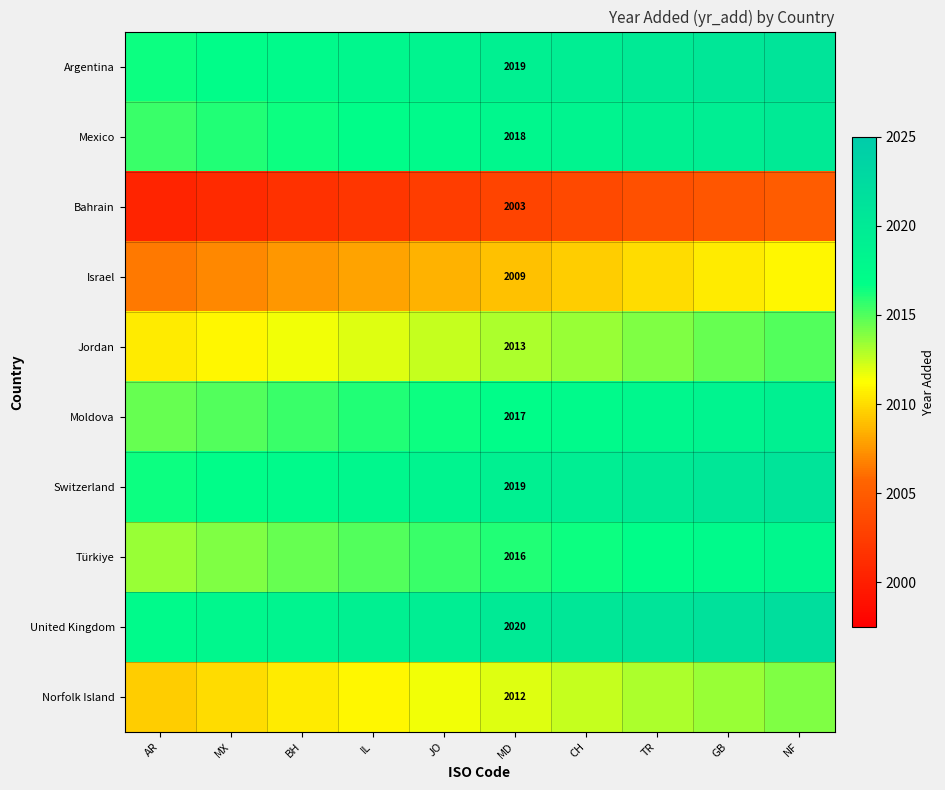

The value of Mexico at MD is 2018.0. True or false?

True